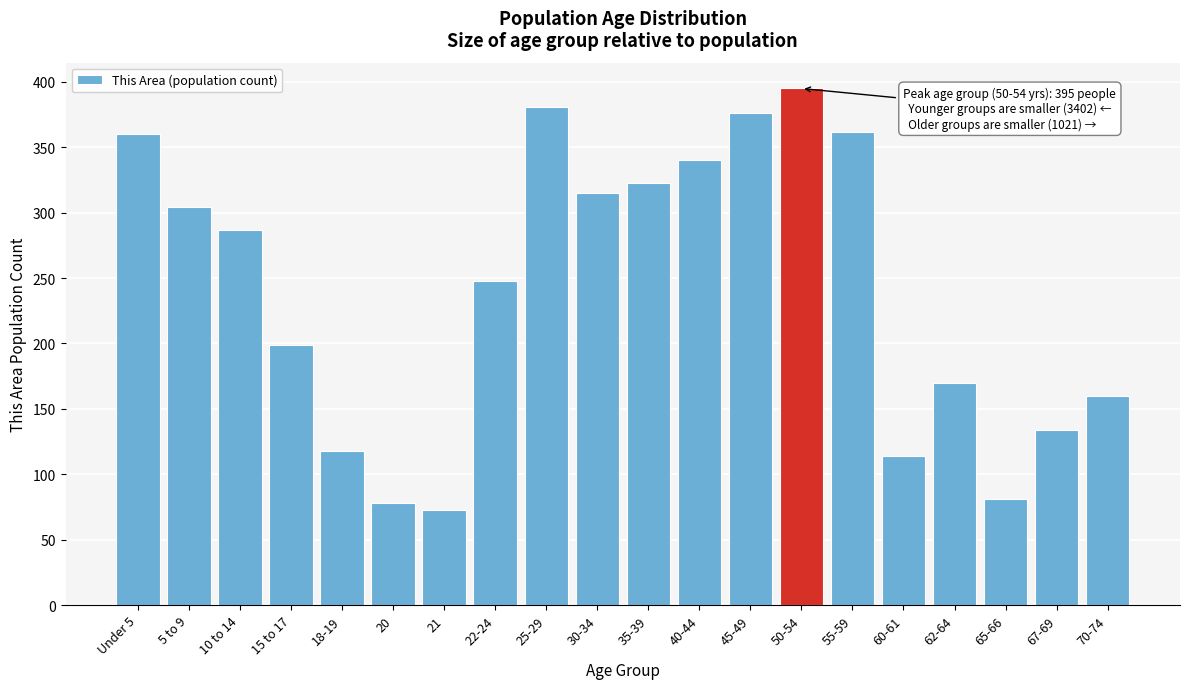

Reading left to right, extract all data points from this chart.

Under 5=360	5 to 9=304	10 to 14=287	15 to 17=199	18-19=118	20=78	21=73	22-24=248	25-29=381	30-34=315	35-39=323	40-44=340	45-49=376	50-54=395	55-59=362	60-61=114	62-64=170	65-66=81	67-69=134	70-74=160